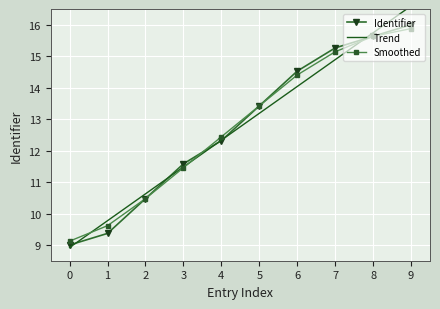

Rank the categories by Identifier value from highest to lowest.

9, 8, 7, 6, 5, 4, 3, 2, 1, 0